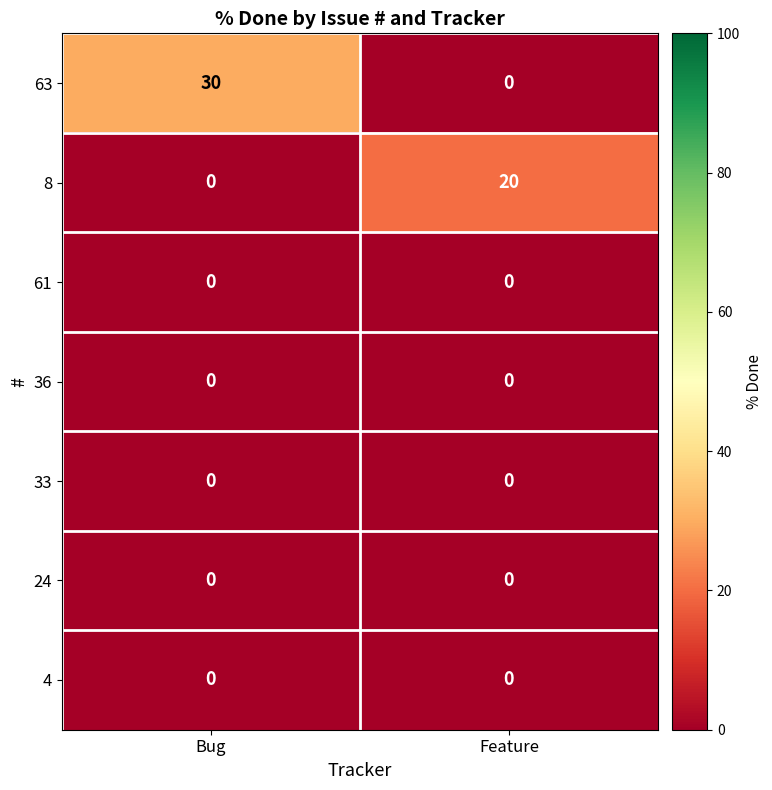

What is the difference between the highest and lowest values at Bug?

30